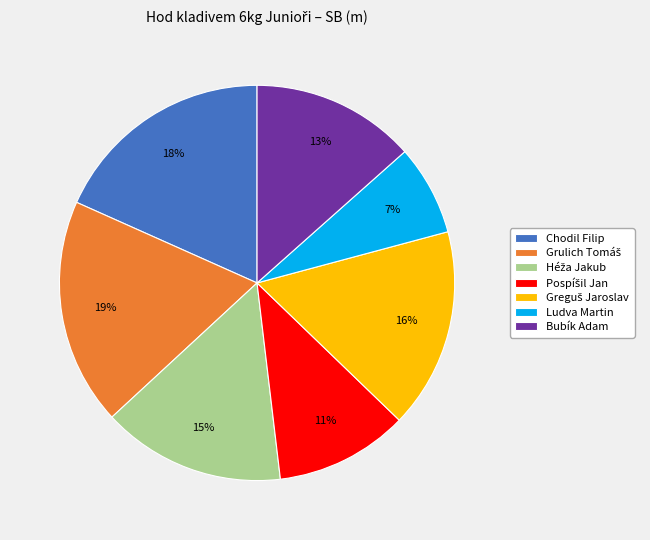

The Bubík Adam slice represents 13% of the pie. True or false?

True